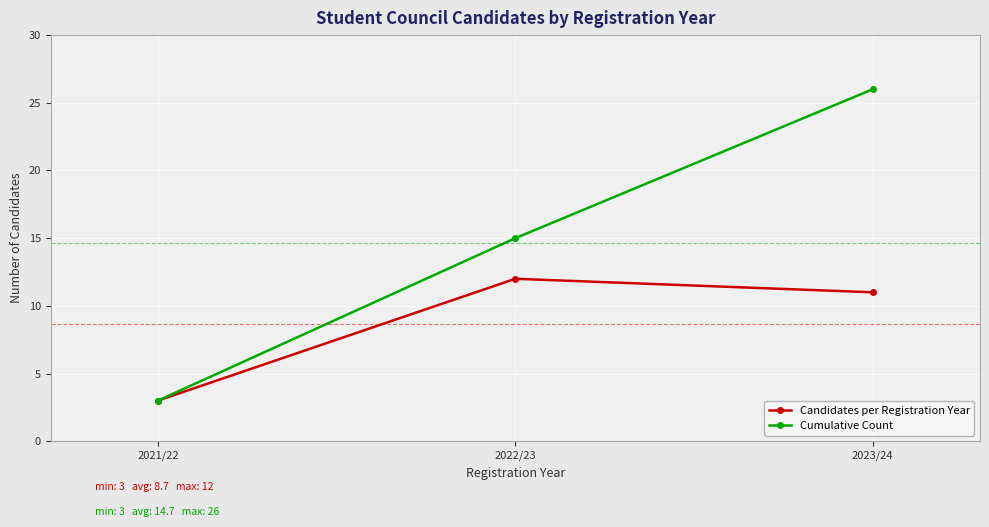

What is the sum of all Cumulative Count values?

44